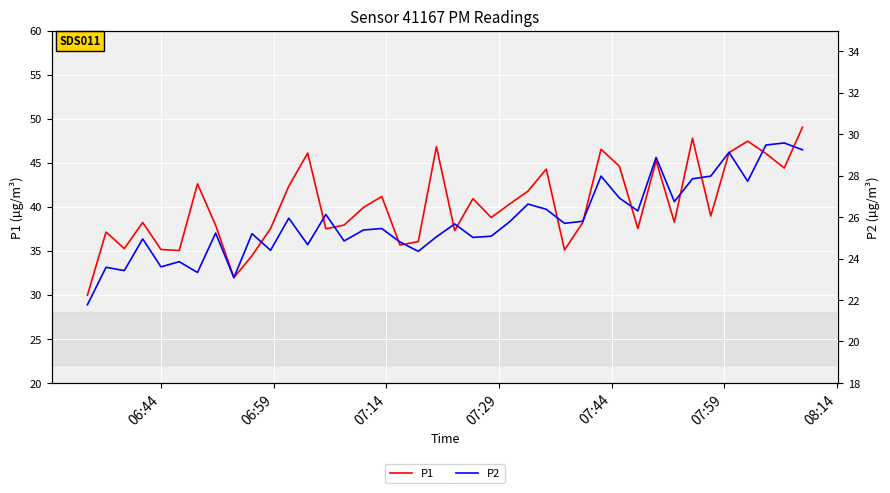

What is the sum of all P1 values?

1607.3